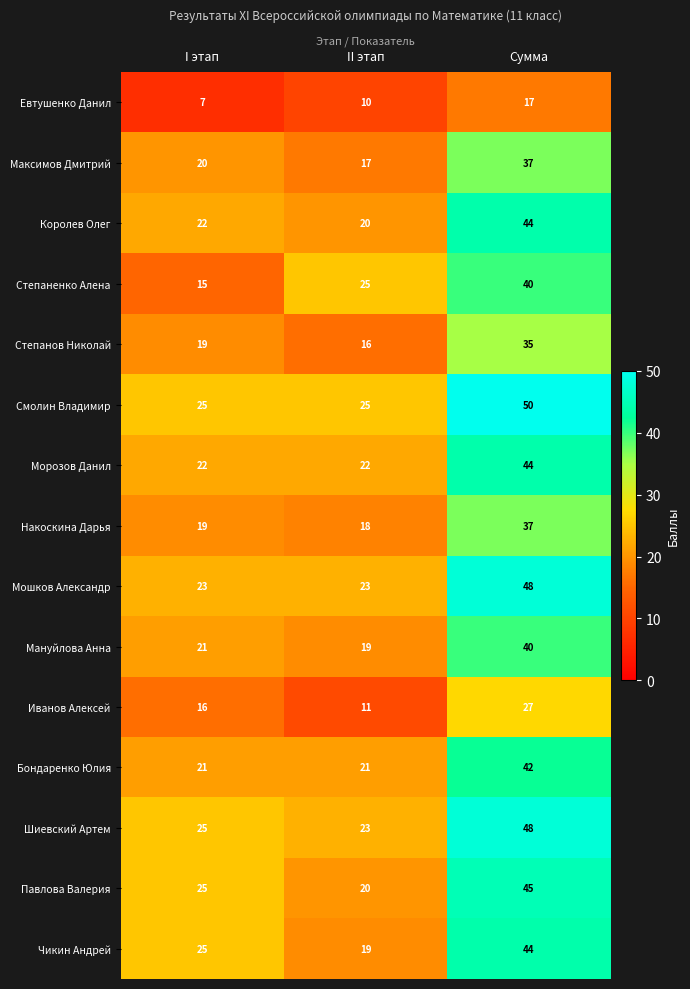

The Степаненко Алена series shows 40 at Сумма. True or false?

True